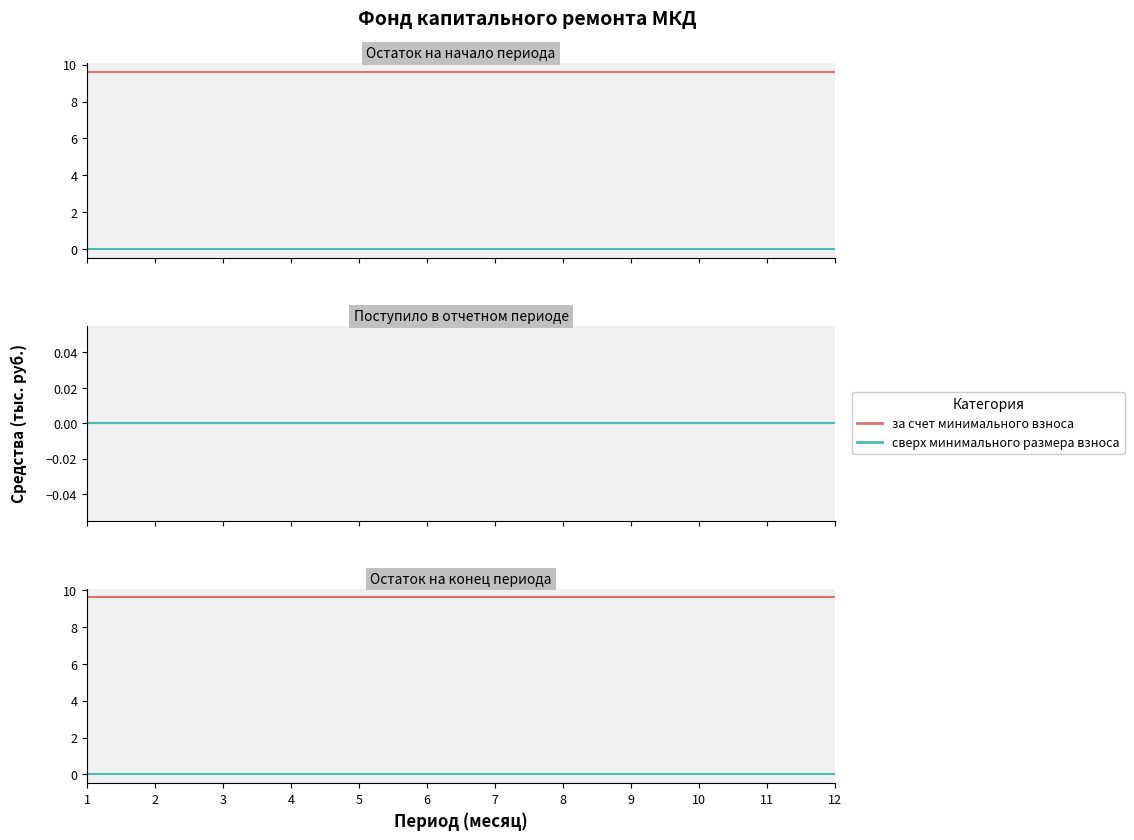

True or false: сверх минимального размера взноса has more than 0 points higher than both neighbors.

False